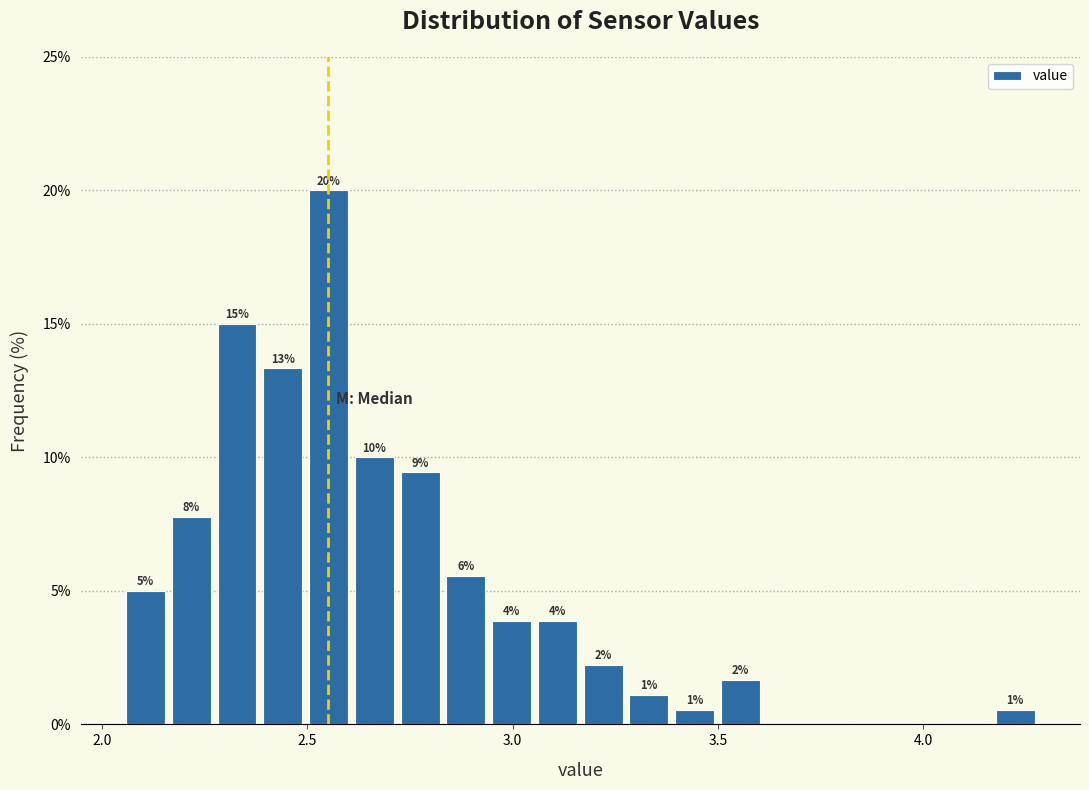

Around what value on the x-axis is the tallest bar? Give the approximate position of its centre, as read against the axis.

2.55